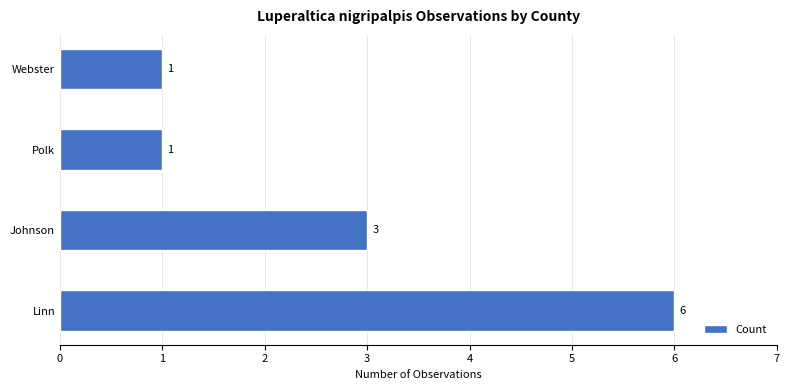

Does the chart contain any negative values?

No